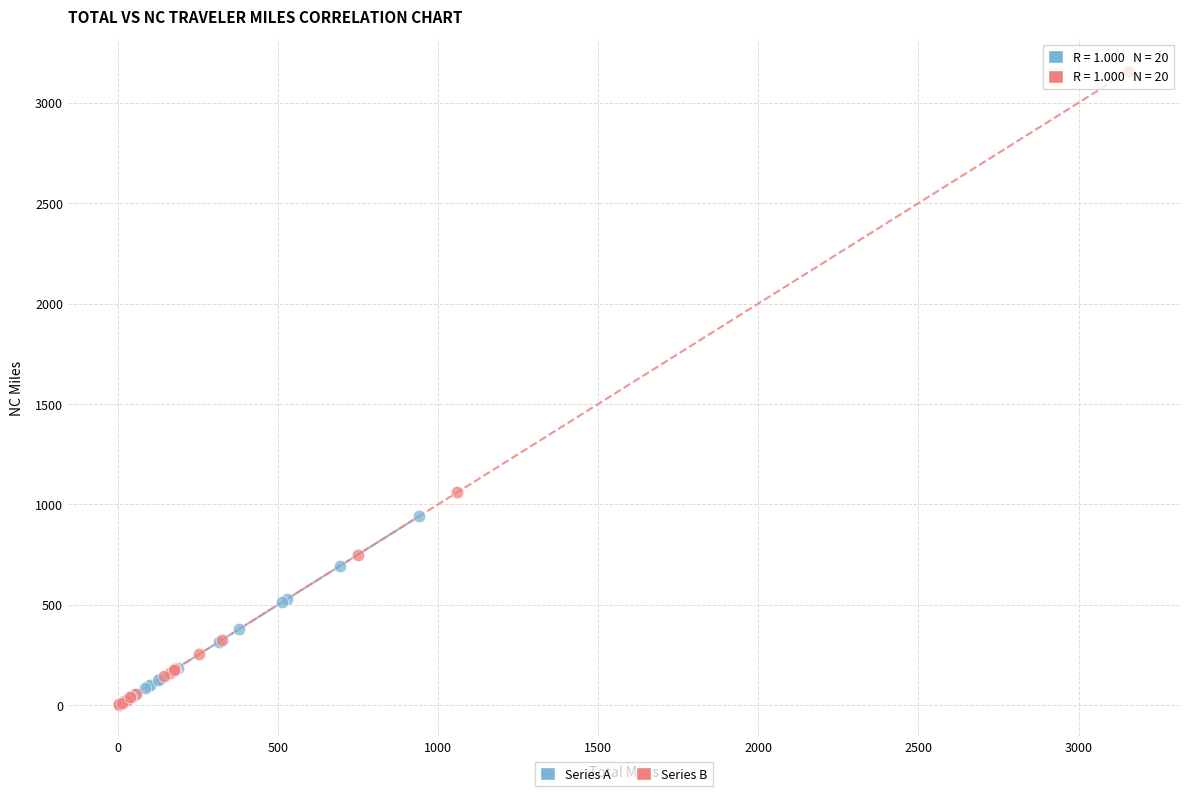

Which series has the widest spread of Y values?

Series B